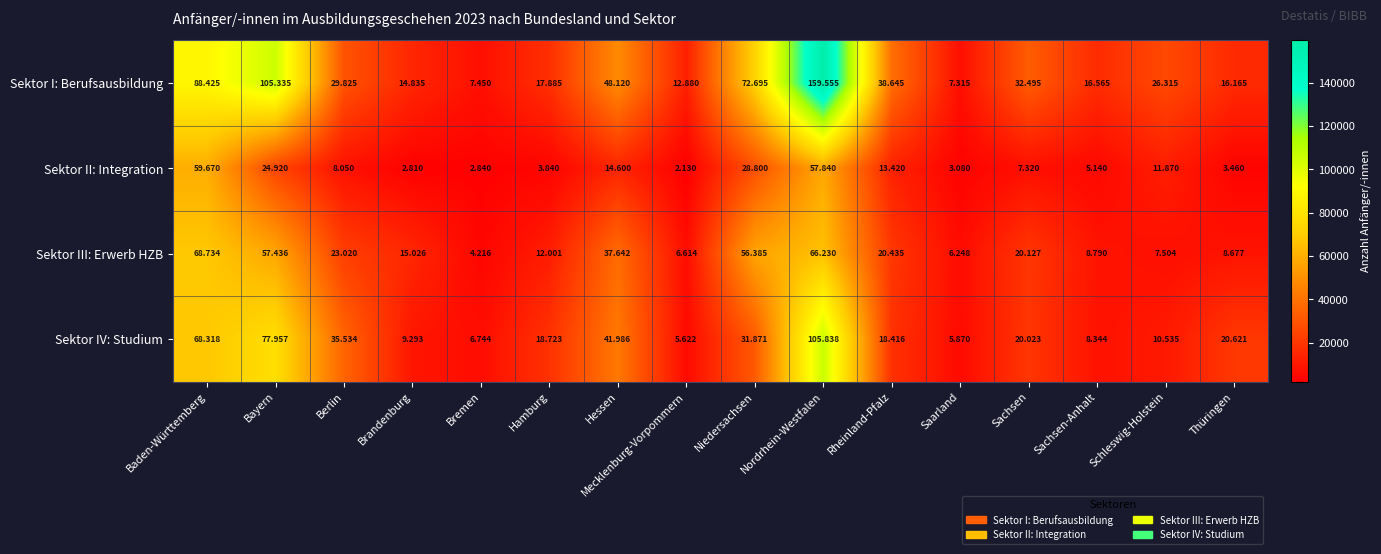

Which series has the largest total across all categories?

Sektor I: Berufsausbildung